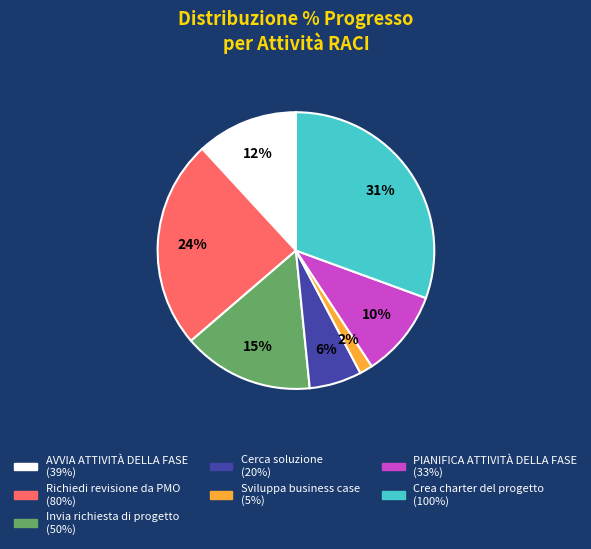

To the nearest percent, what is the difference between the largest and smallest slice percentages?

29%